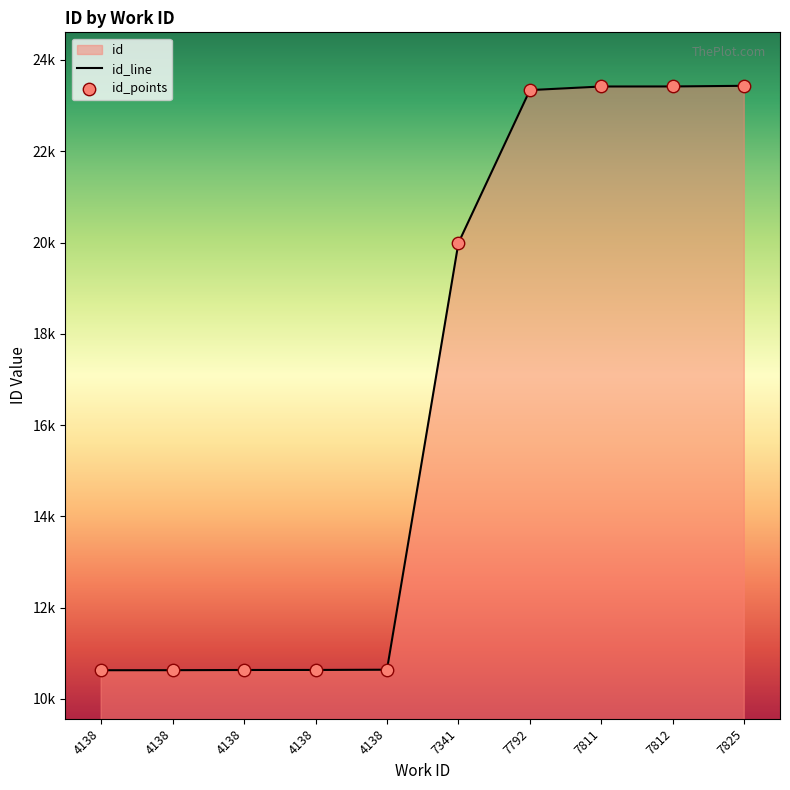

What is the change in value from 4138 to 7825?

+12794